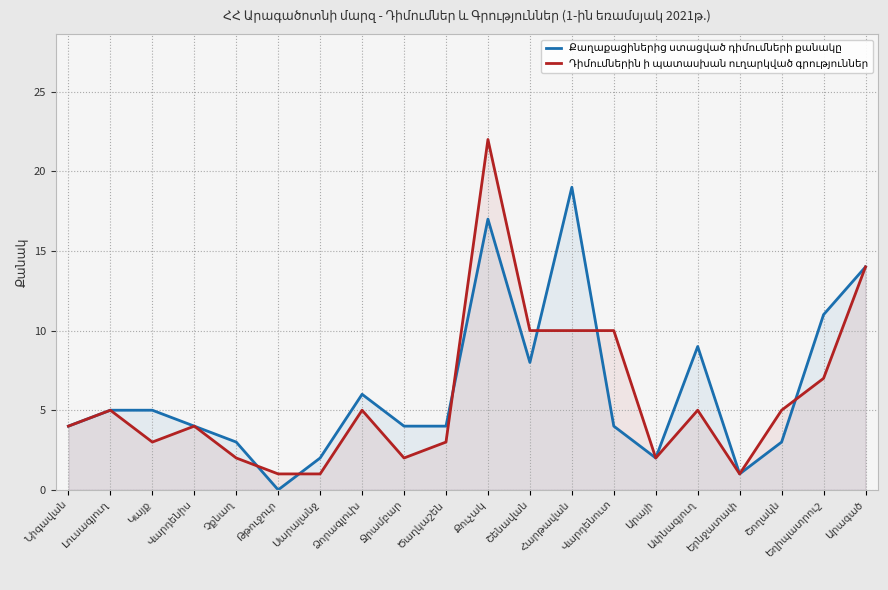

How many times do Քաղաքացիներից ստացված դիմումների քանակը and Դիմումներին ի պատասխան ուղարկված գրություններ cross each other?

6